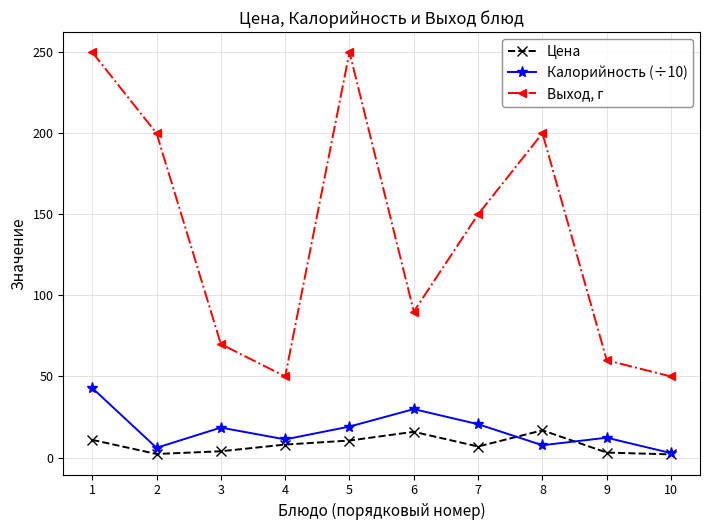

What is the highest value of the Выход, г series?

250.0